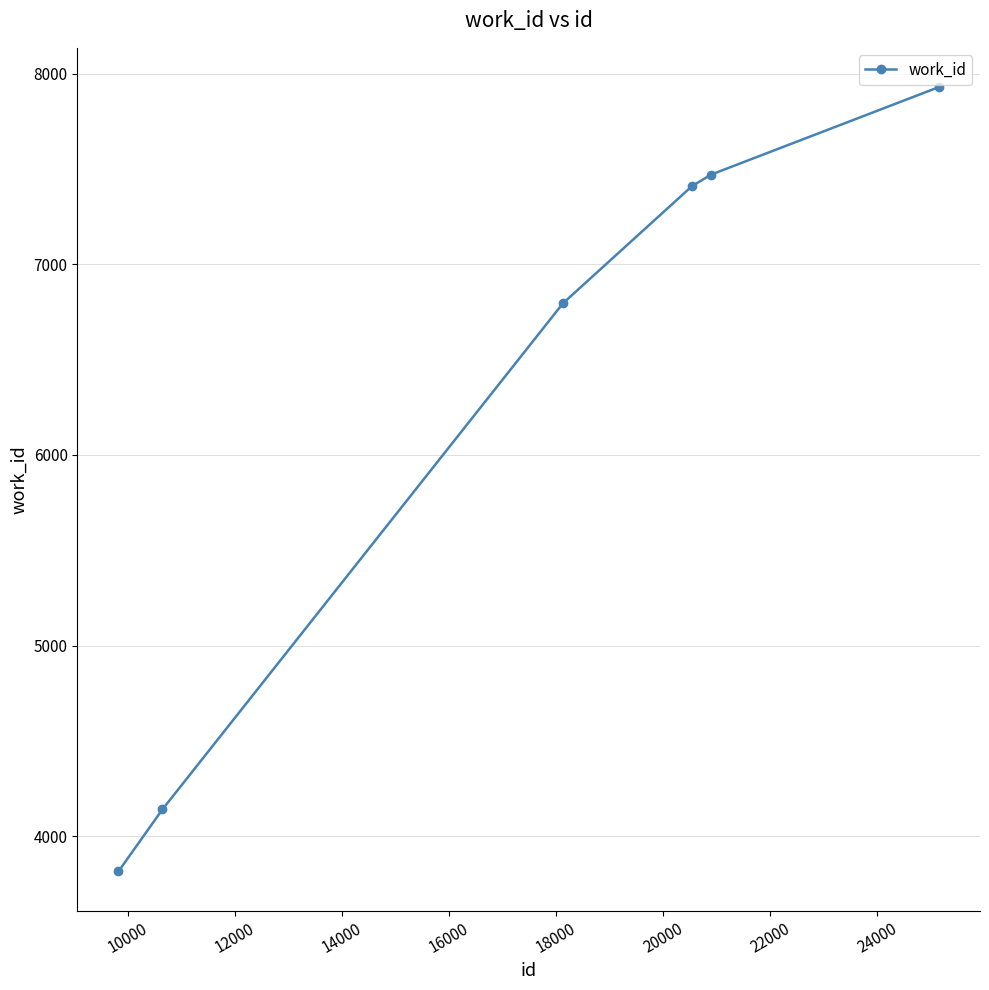

True or false: there are more than 2 points higher than both neighbors.

False